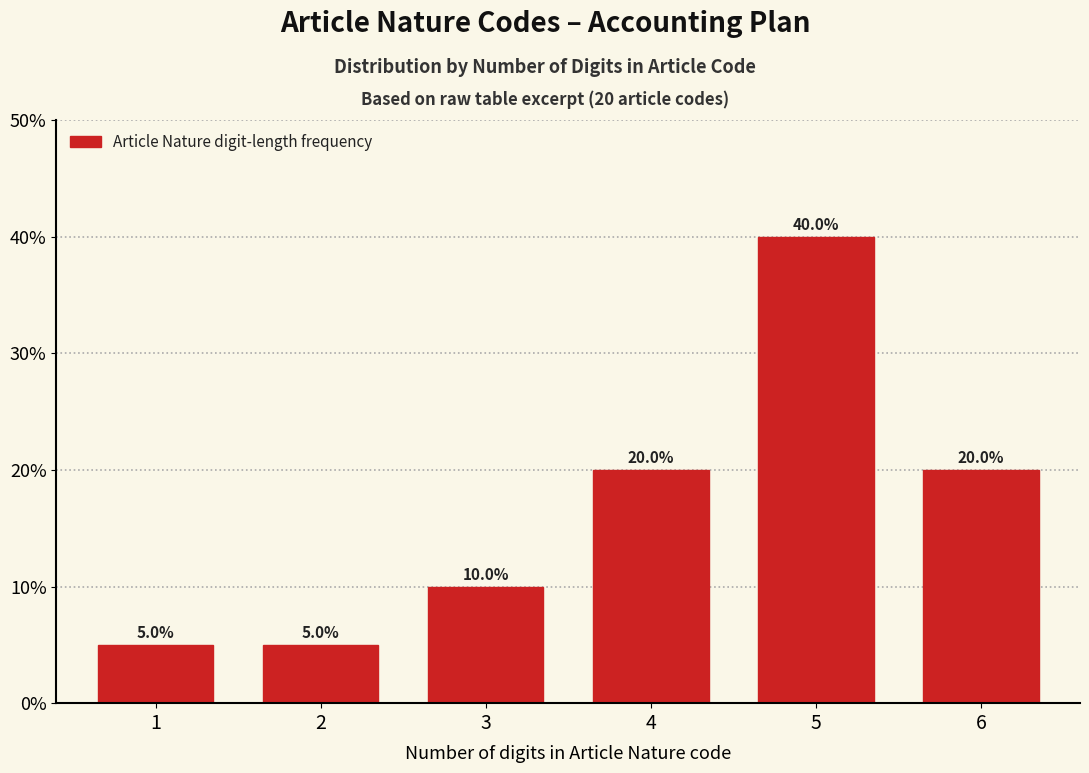

Reading left to right, extract all data points from this chart.

5	5	10	20	40	20